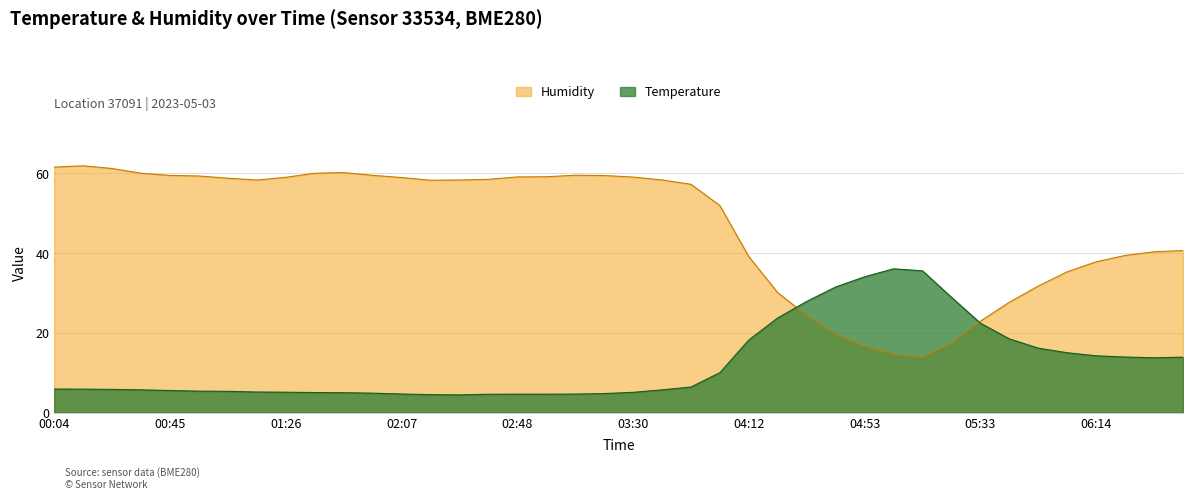

What is the difference between the highest and lowest values at 05:23?

11.5